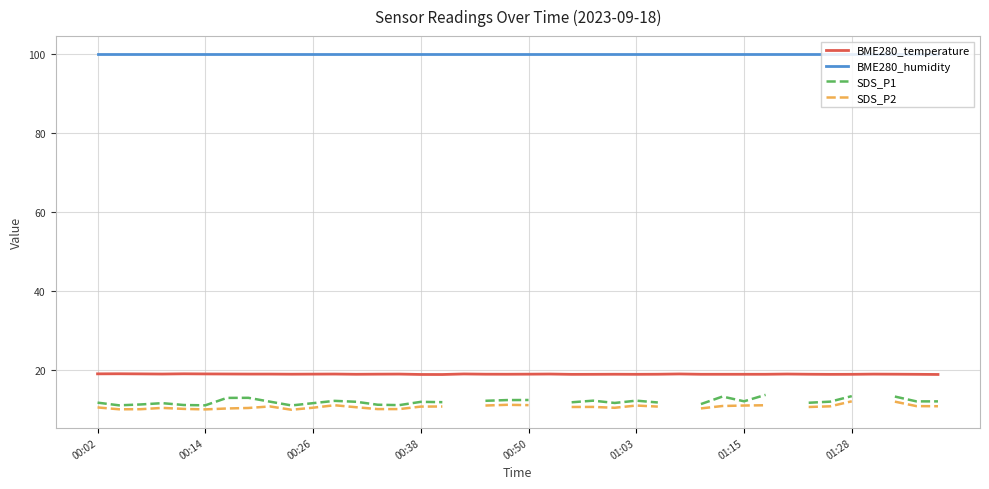

How many lines are shown in the chart?

4